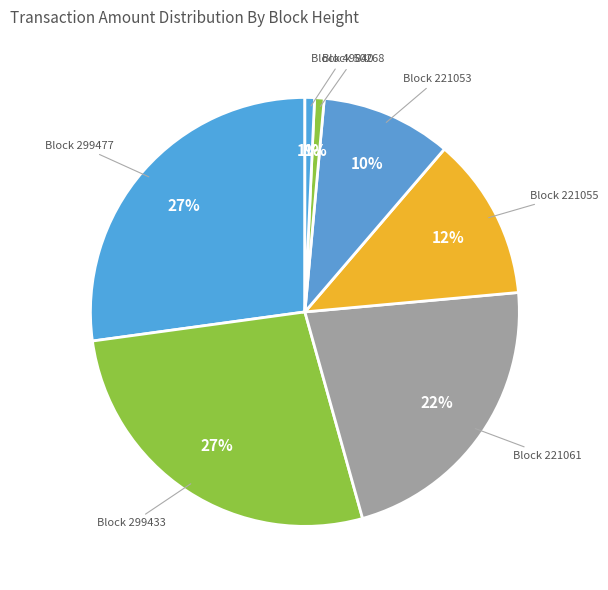

Rank the categories by value from lowest to highest.

50268, 49840, 221053, 221055, 221061, 299477, 299433